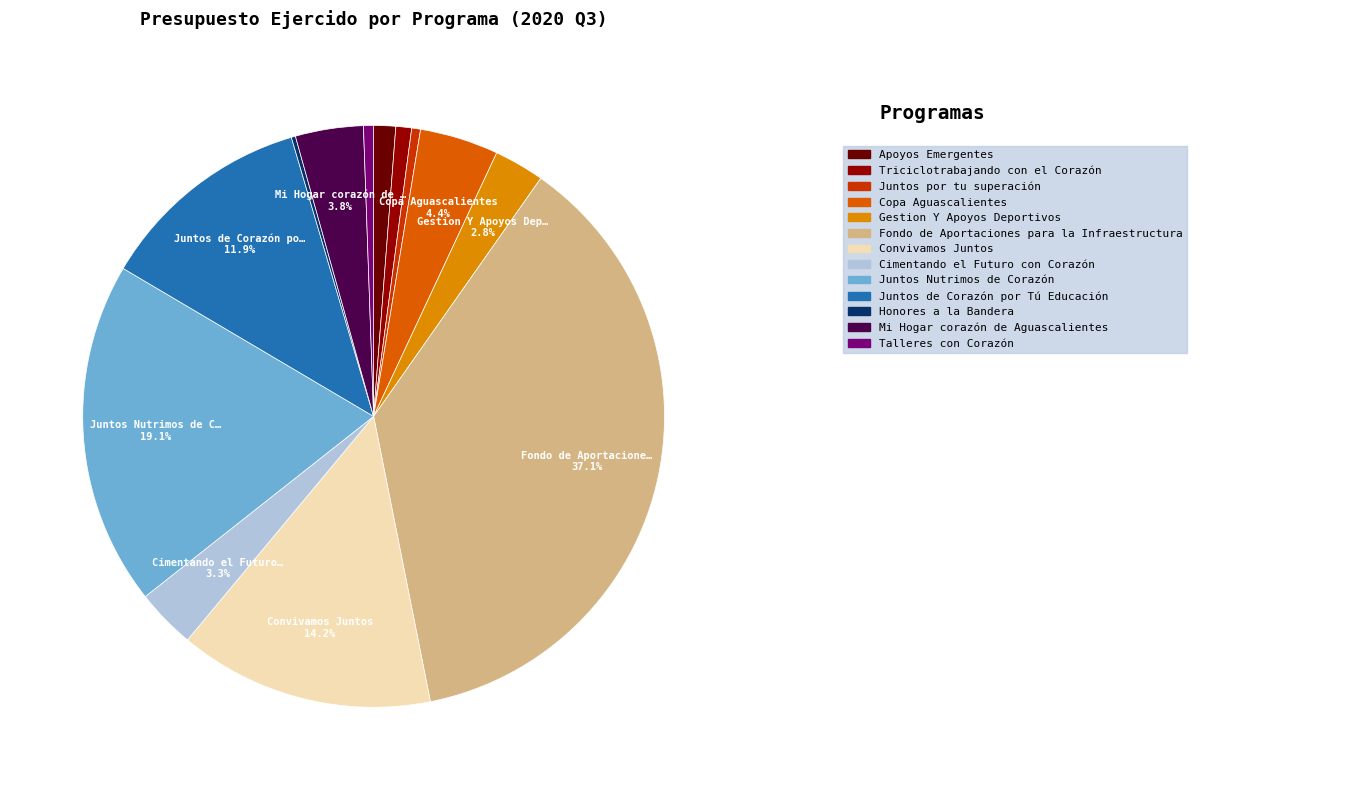

Is there any slice that represents more than half of the pie?

No